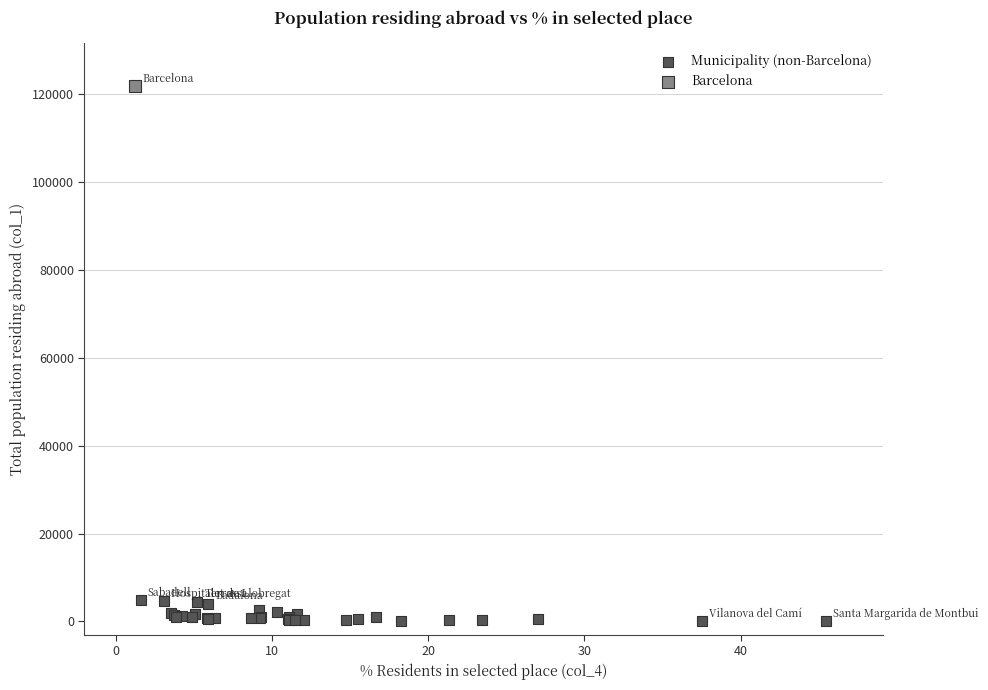

What are all the series names shown in the legend?

Municipality (non-Barcelona), Barcelona